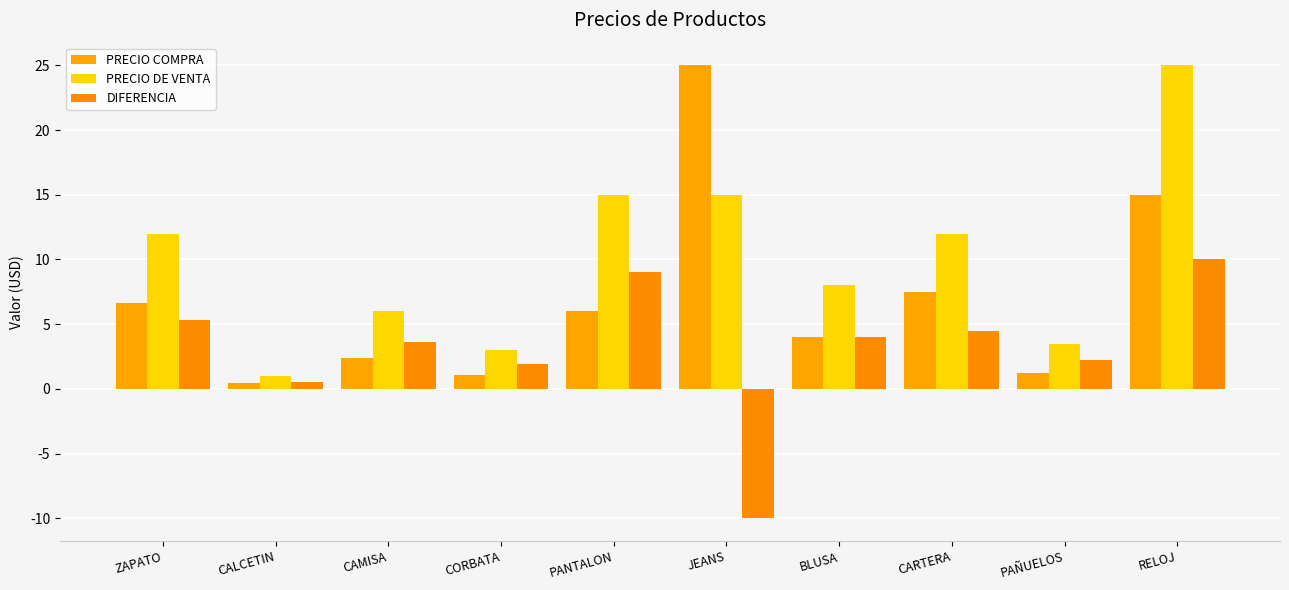

What is the value of the PRECIO DE VENTA bar at the 9th from the left?

3.5